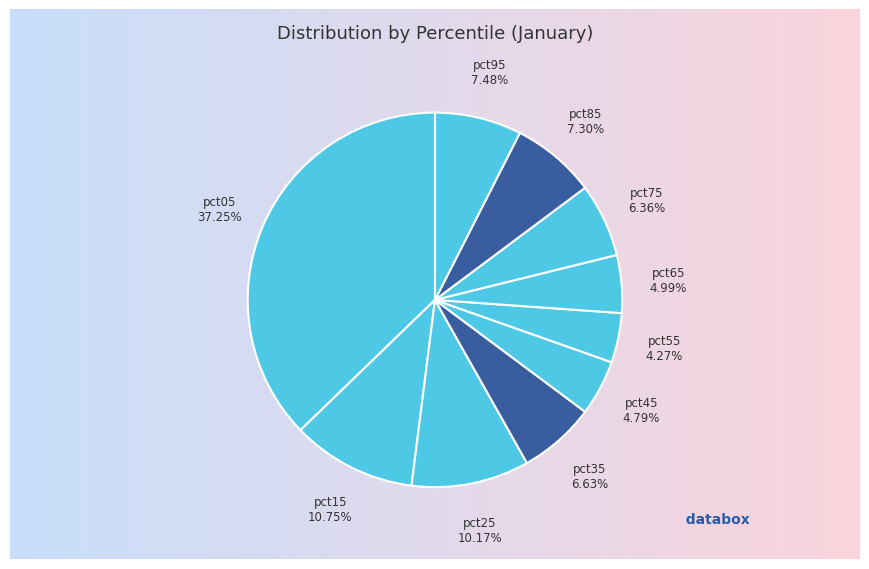

To the nearest percent, what is the average slice percentage?

10%